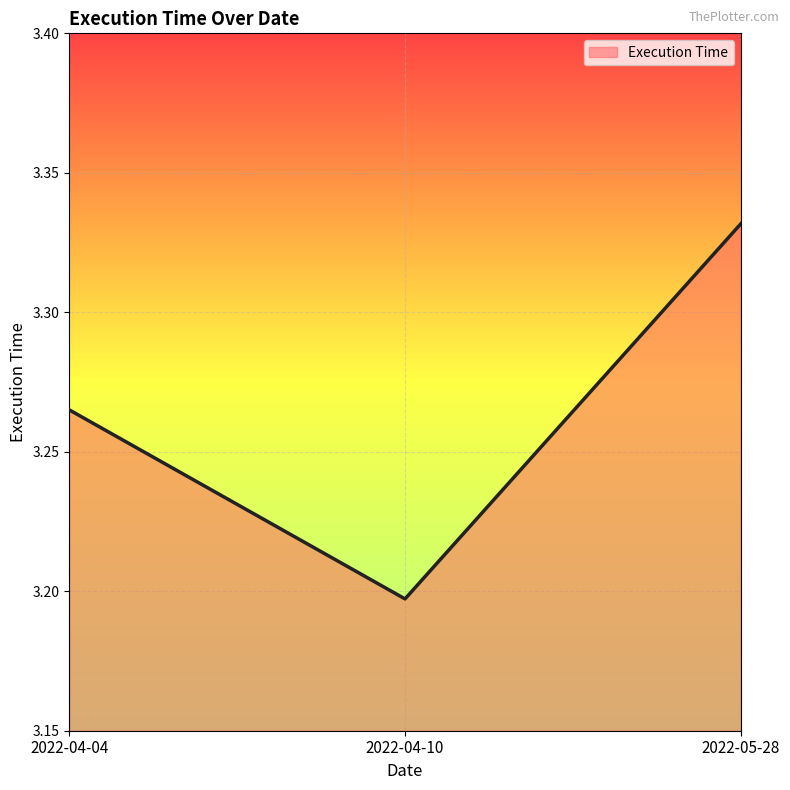

Is it true that the value at 2022-05-28 is 2.1?

False